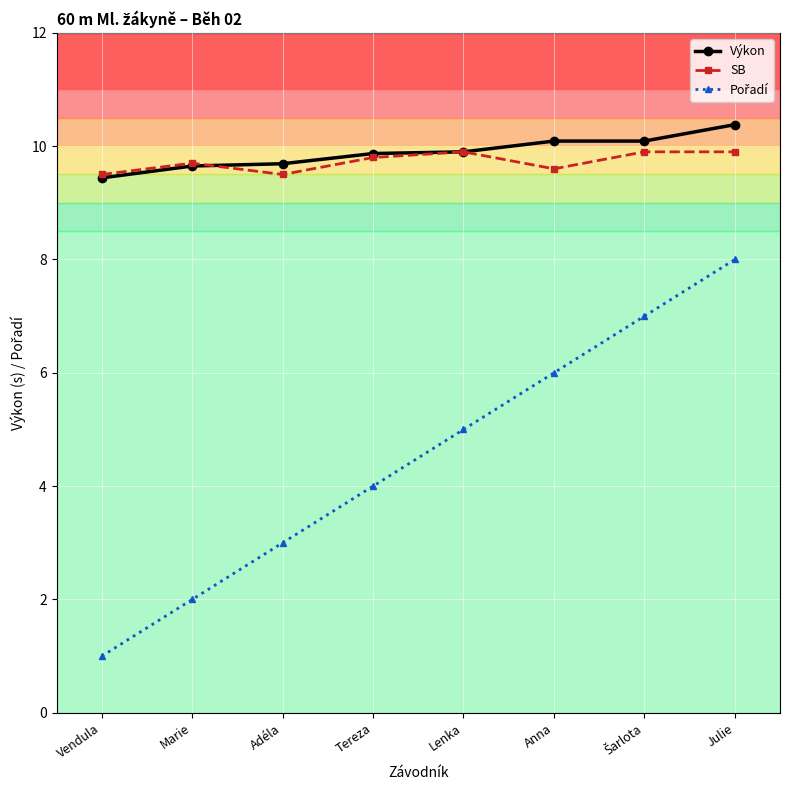

What is the approximate value of Výkon at Julie?

10.4